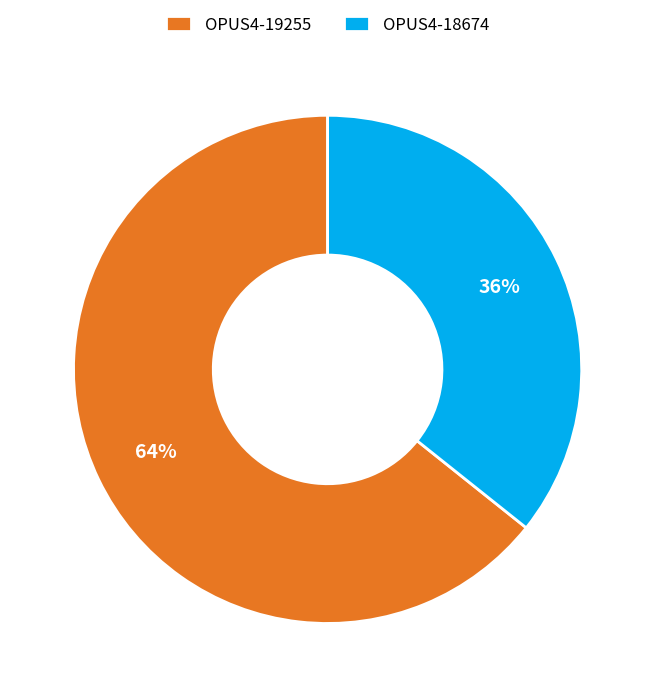

Combined, do OPUS4-19255 and OPUS4-18674 account for over 50%?

Yes